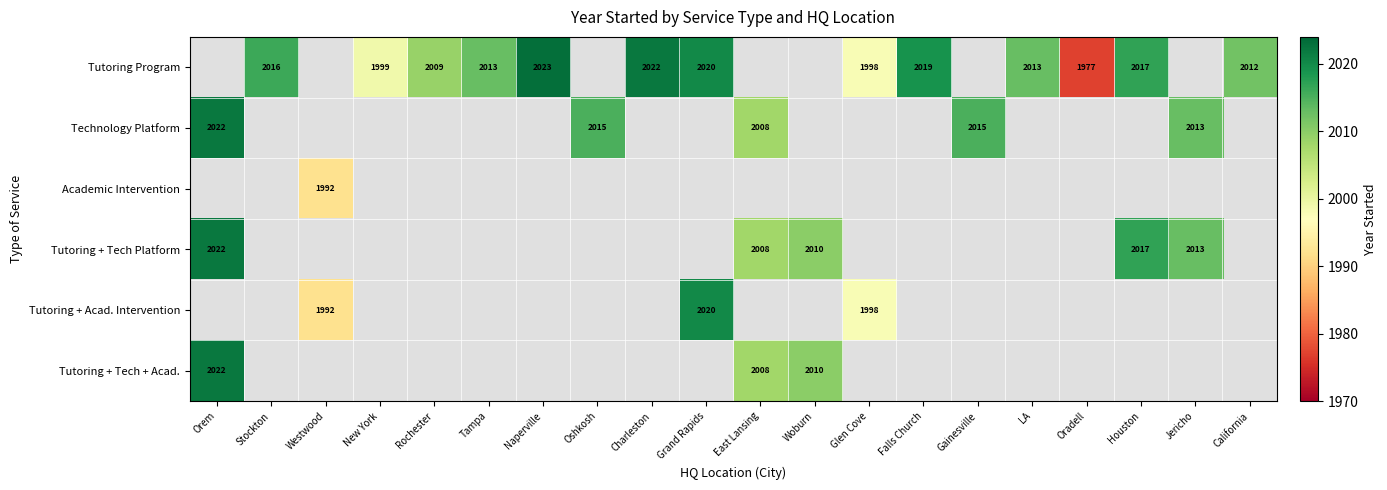

What is the difference between the Tutoring + Tech Platform values at East Lansing and Orem?

14